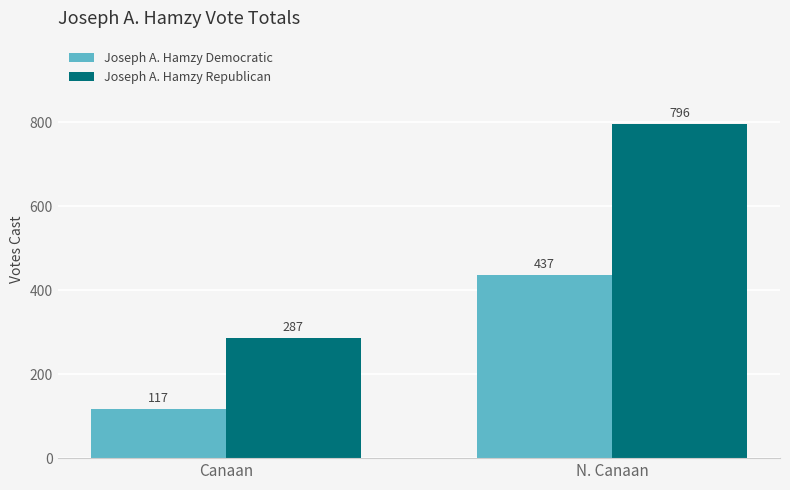

What is the lowest value of the Joseph A. Hamzy Republican series?

287